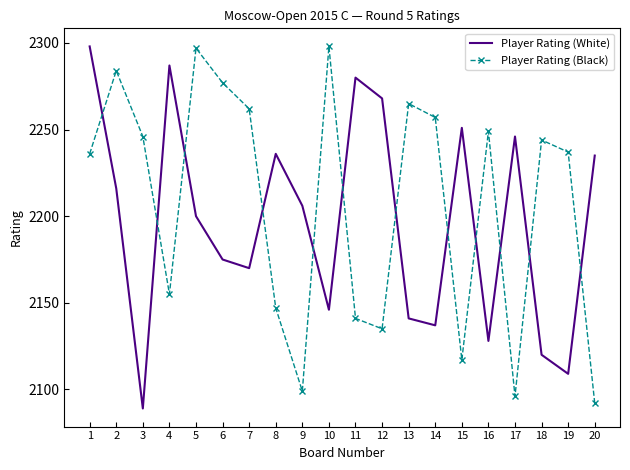

Rank the series by their average value, from highest to lowest.

Player Rating (Black), Player Rating (White)